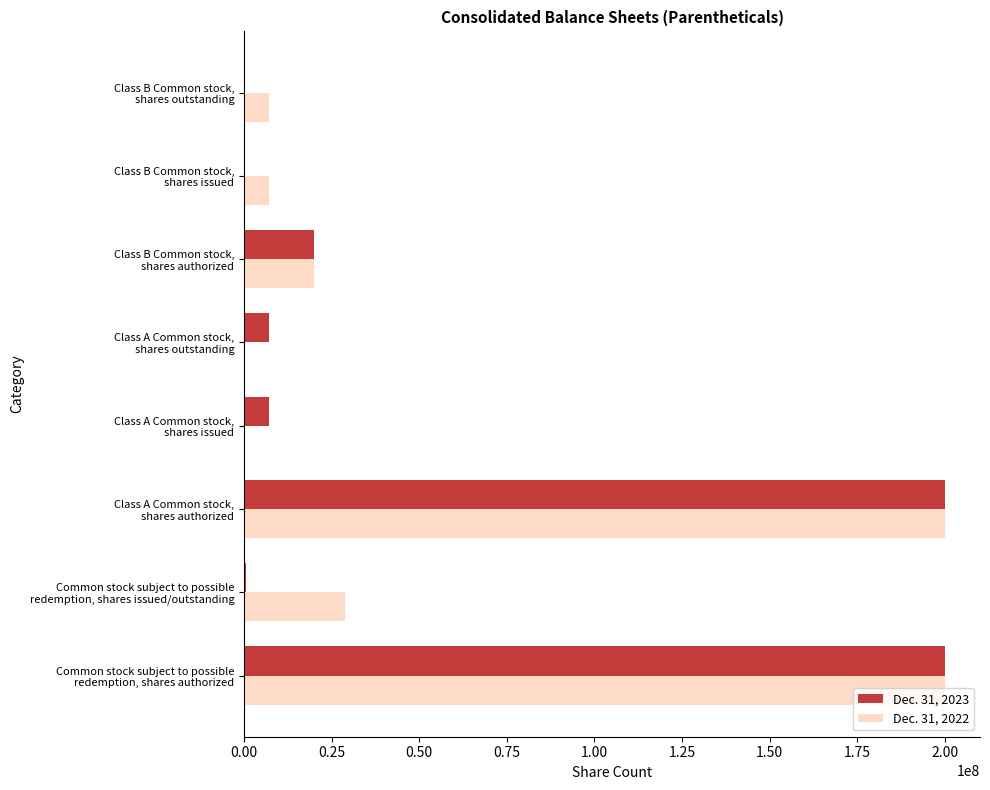

What is the maximum value shown in the chart?

200000000